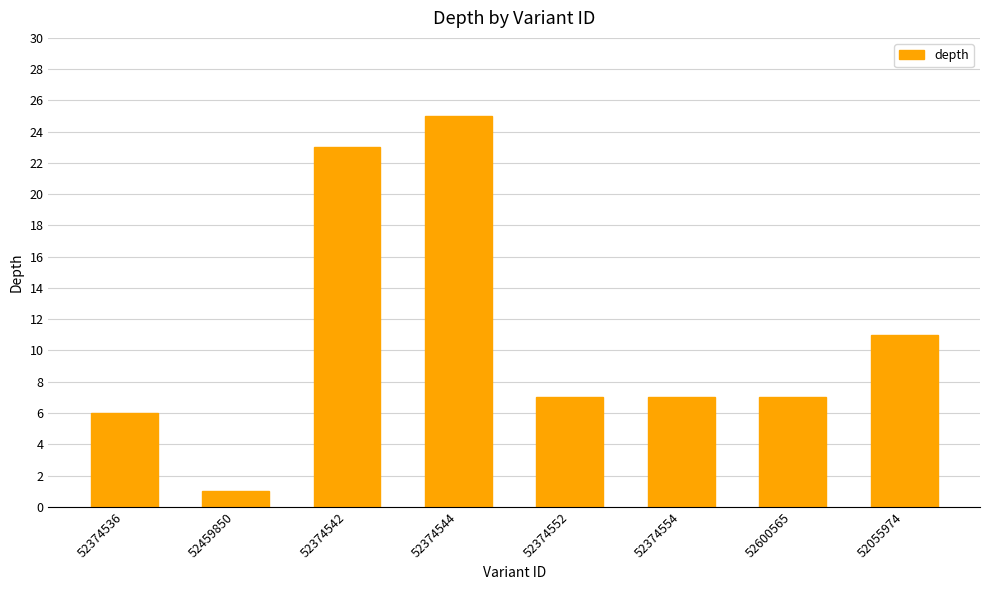

What is the maximum value shown in the chart?

25